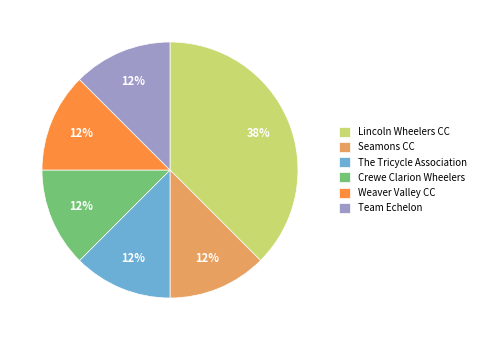

Which category has the biggest portion of the pie?

Lincoln Wheelers CC